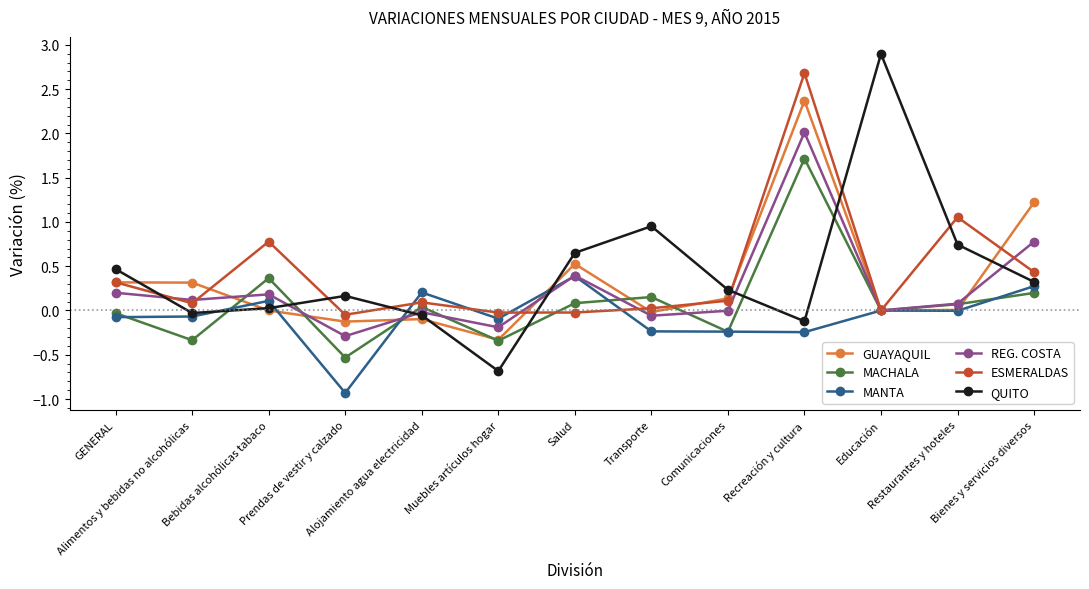

Count the number of categories in the chart.

13